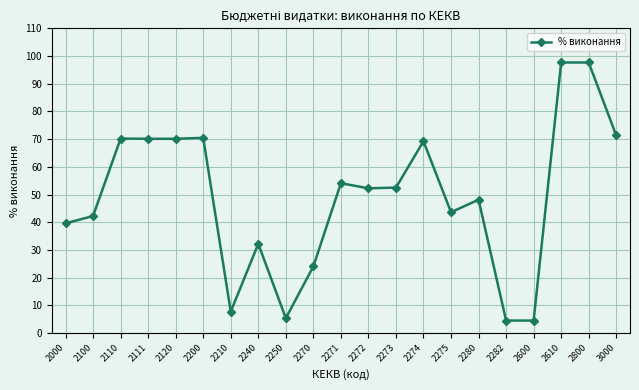

How many values are below 52?

10